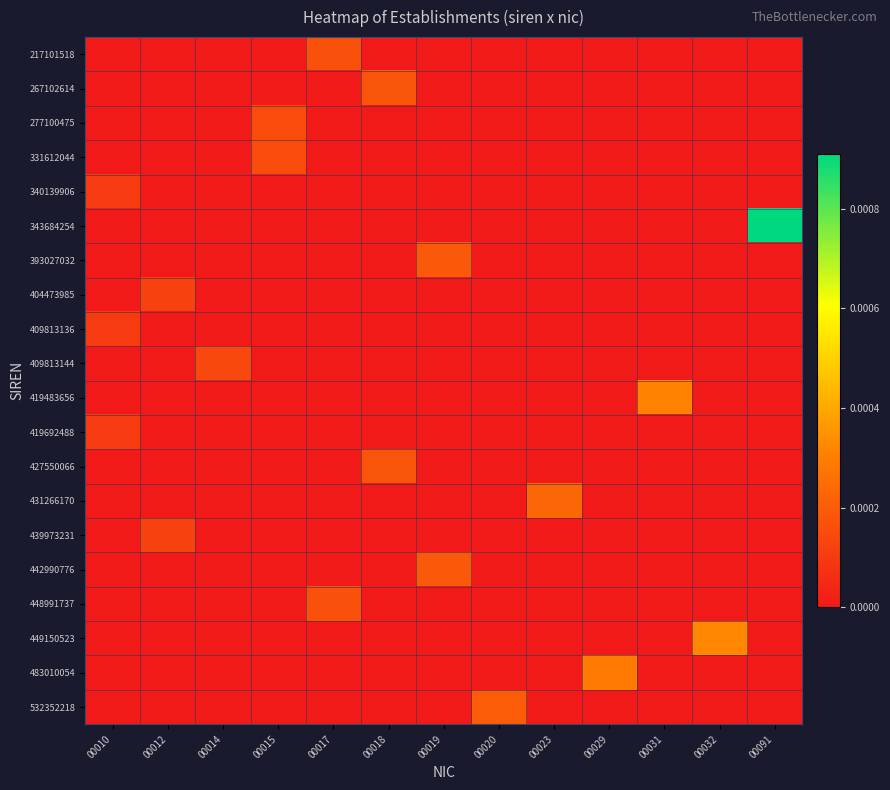

At which category is the sum across all series the highest?

00091